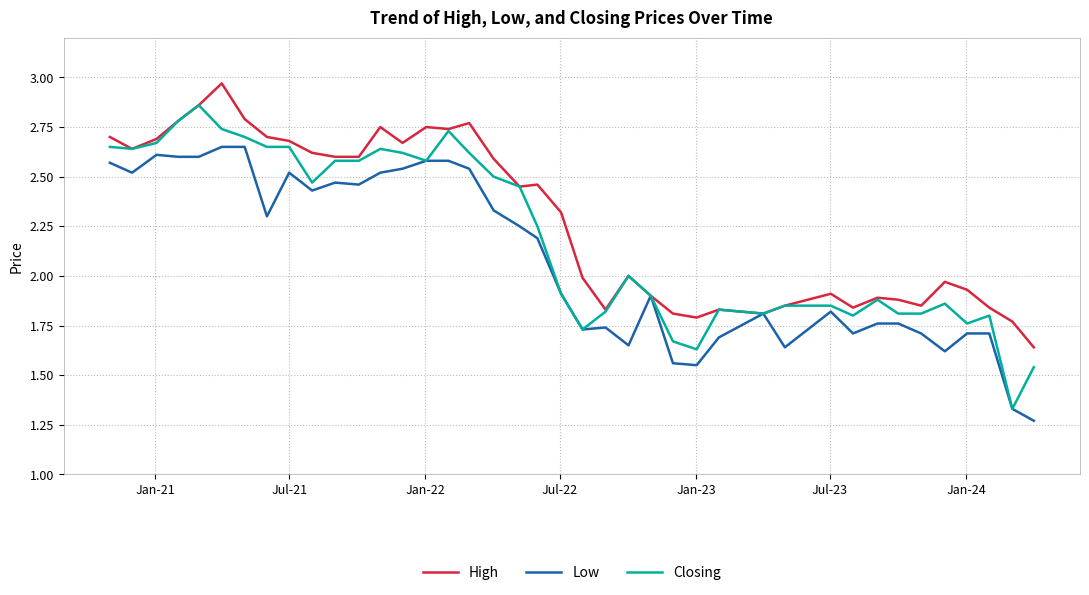

Rank the series by their average value, from lowest to highest.

Low, Closing, High